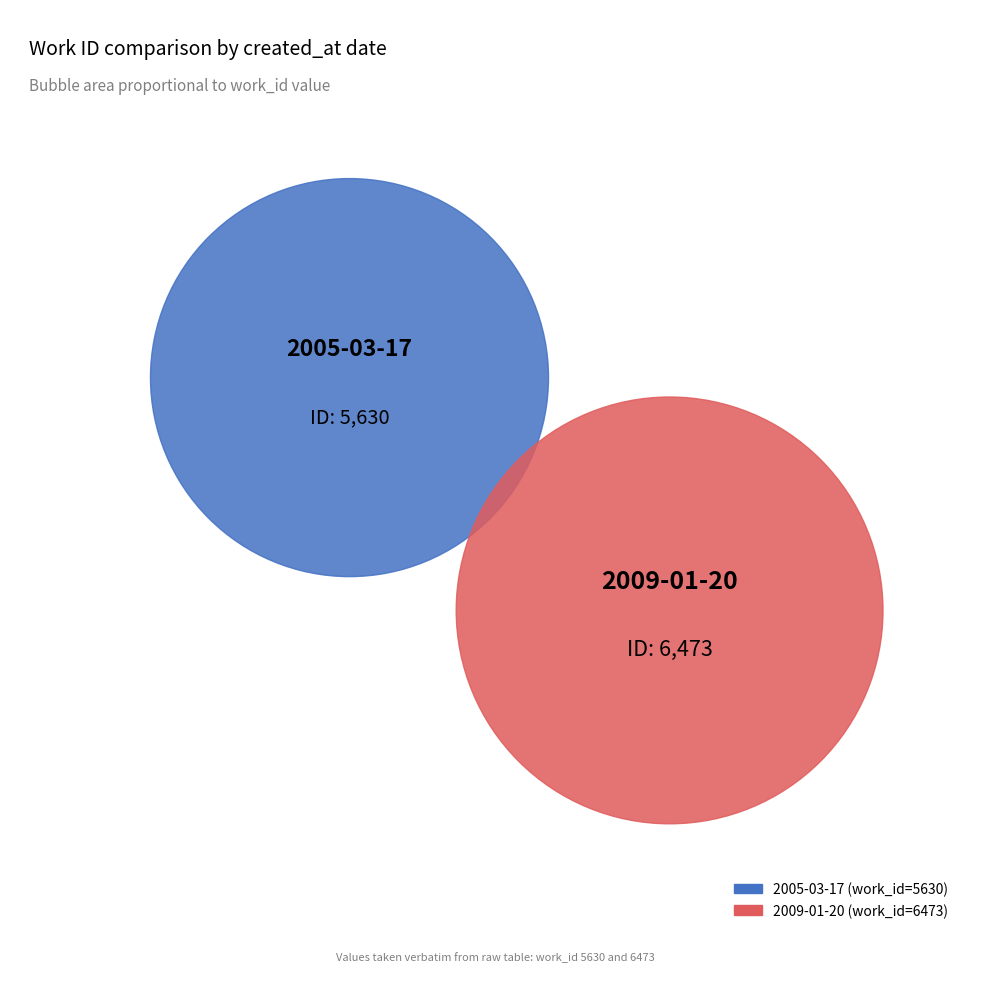

To the nearest percent, what is the difference between the largest and smallest slice percentages?

7%